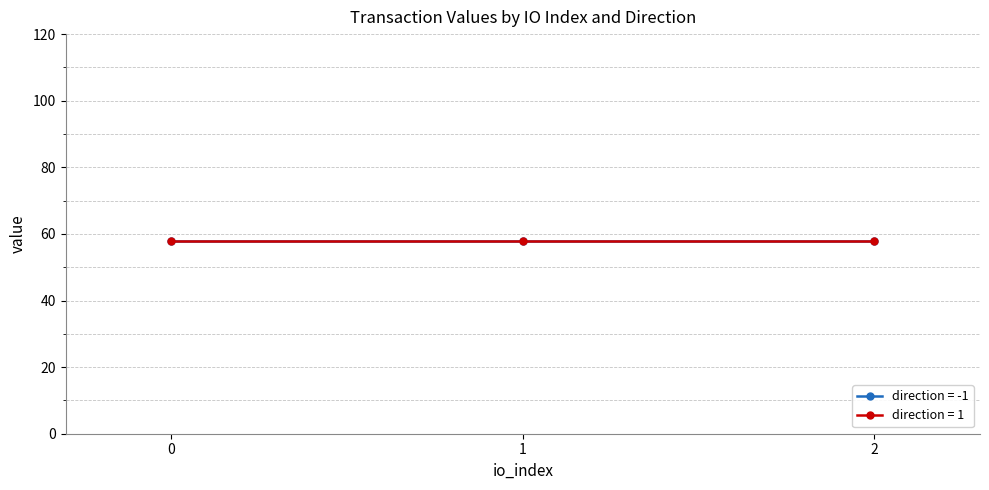

Reading right to left, list all the values displayed in this chart.

io_index: 1=2.0	1=1.0	1=0.0	-1=2.0	-1=1.0	-1=0.0
value: 1=58.0	1=58.0	1=58.0	-1=58.0	-1=58.0	-1=58.0